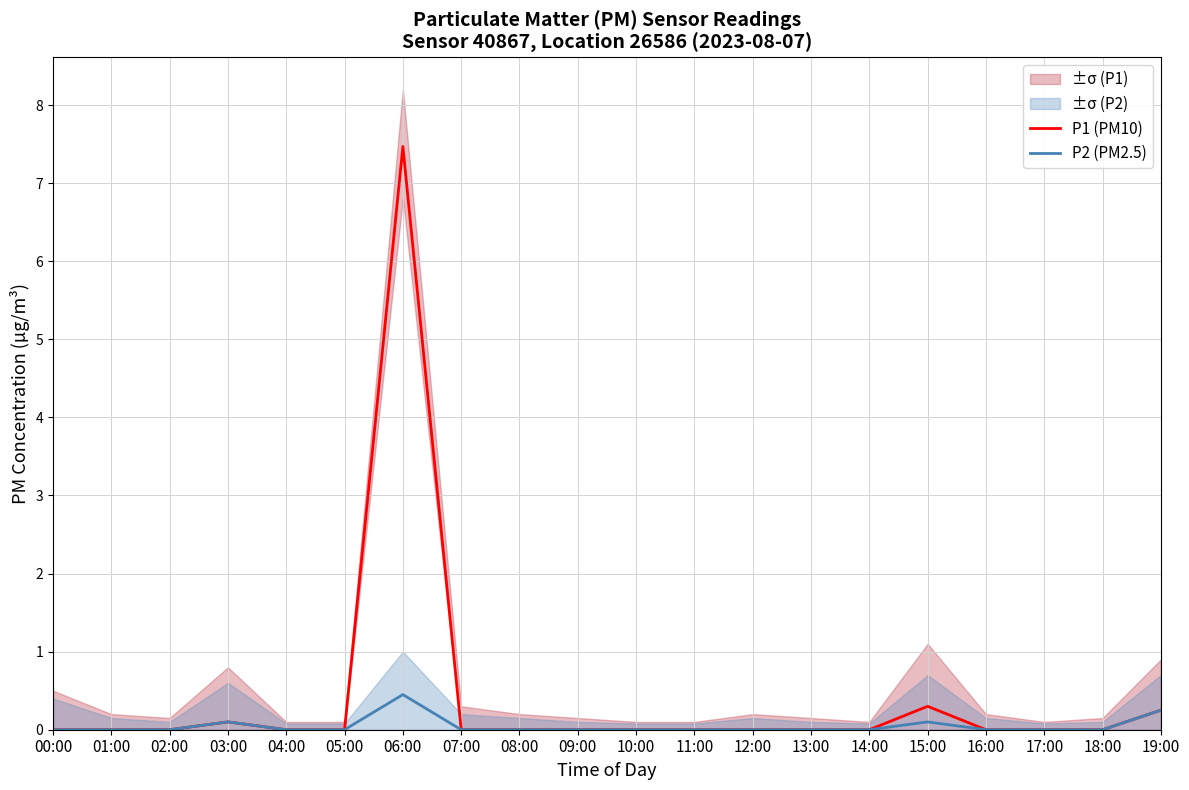

What is the difference between the maximum and second lowest values in the P2 (PM2.5) series?

0.5